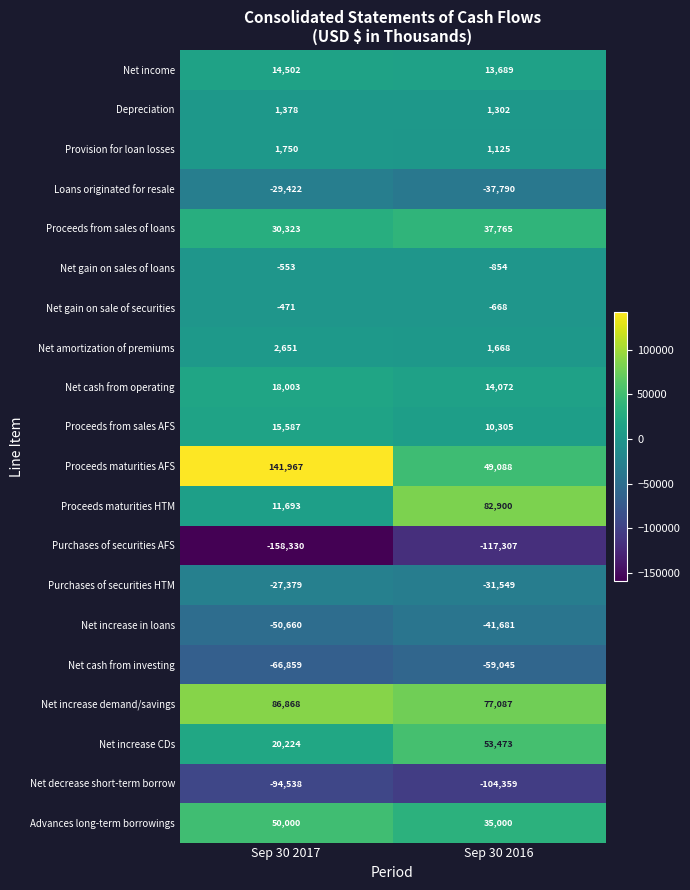

List the series in order of their peak value, lowest first.

Purchases of securities AFS, Net decrease short-term borrow, Net cash from investing, Net increase in loans, Loans originated for resale, Purchases of securities HTM, Net gain on sales of loans, Net gain on sale of securities, Depreciation, Provision for loan losses, Net amortization of premiums, Net income, Proceeds from sales AFS, Net cash from operating, Proceeds from sales of loans, Advances long-term borrowings, Net increase CDs, Proceeds maturities HTM, Net increase demand/savings, Proceeds maturities AFS